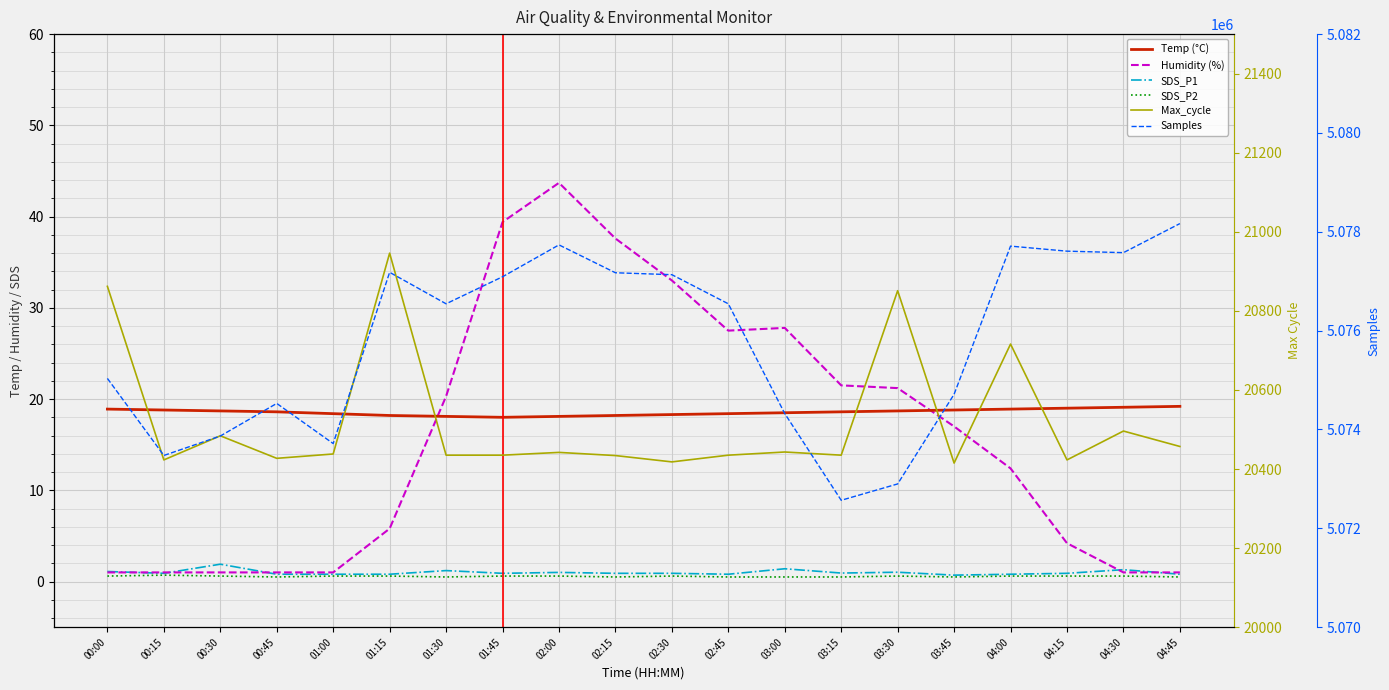

List the labels in order of SDS_P2 value, largest first.

00:15, 00:00, 00:30, 01:00, 01:15, 01:45, 02:00, 02:30, 03:30, 04:00, 04:15, 04:30, 00:45, 01:30, 02:15, 02:45, 03:00, 03:15, 03:45, 04:45